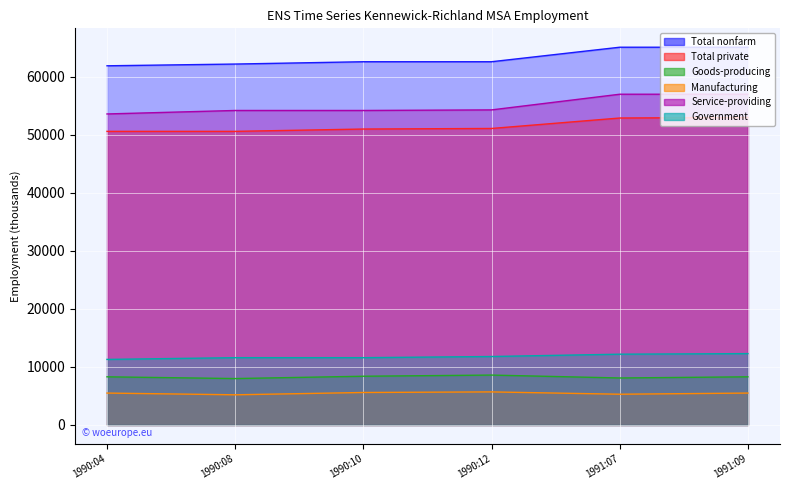

Which category has the highest value in the Total nonfarm series?

1991:07